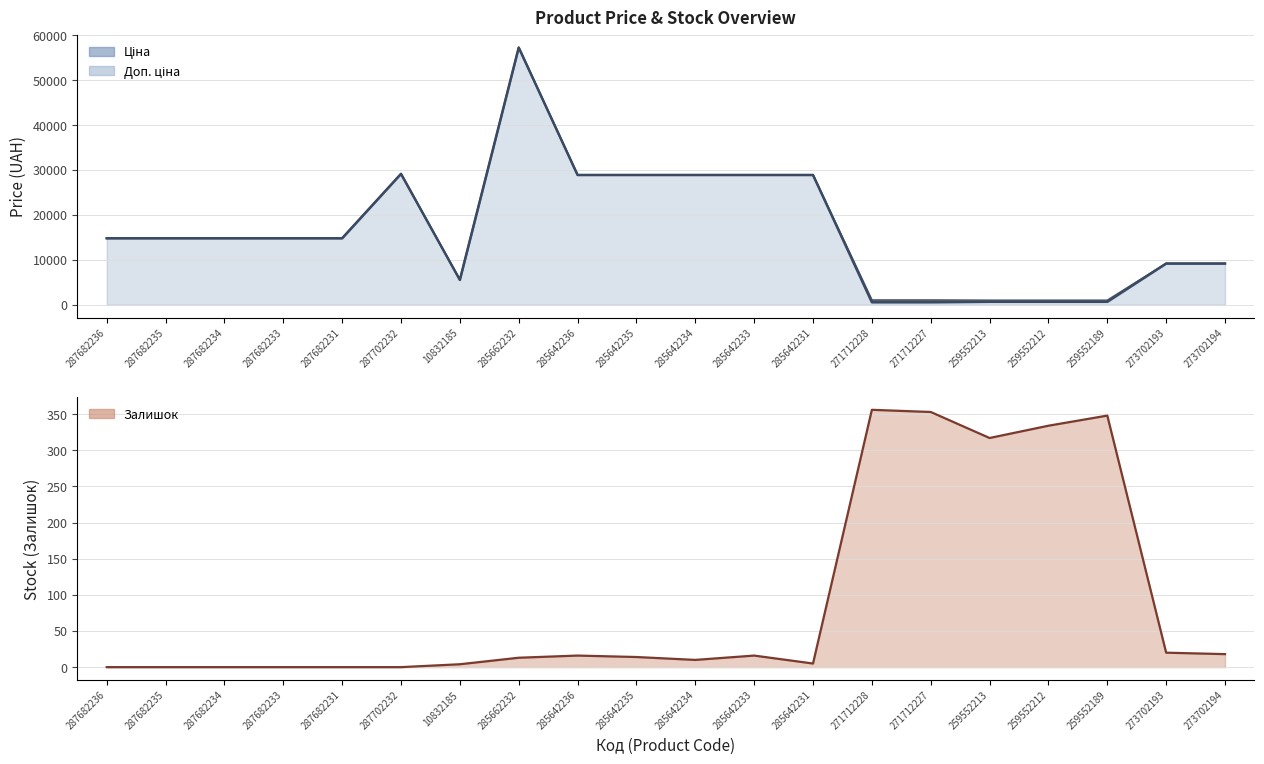

True or false: Доп. ціна and Ціна intersect in this chart.

False